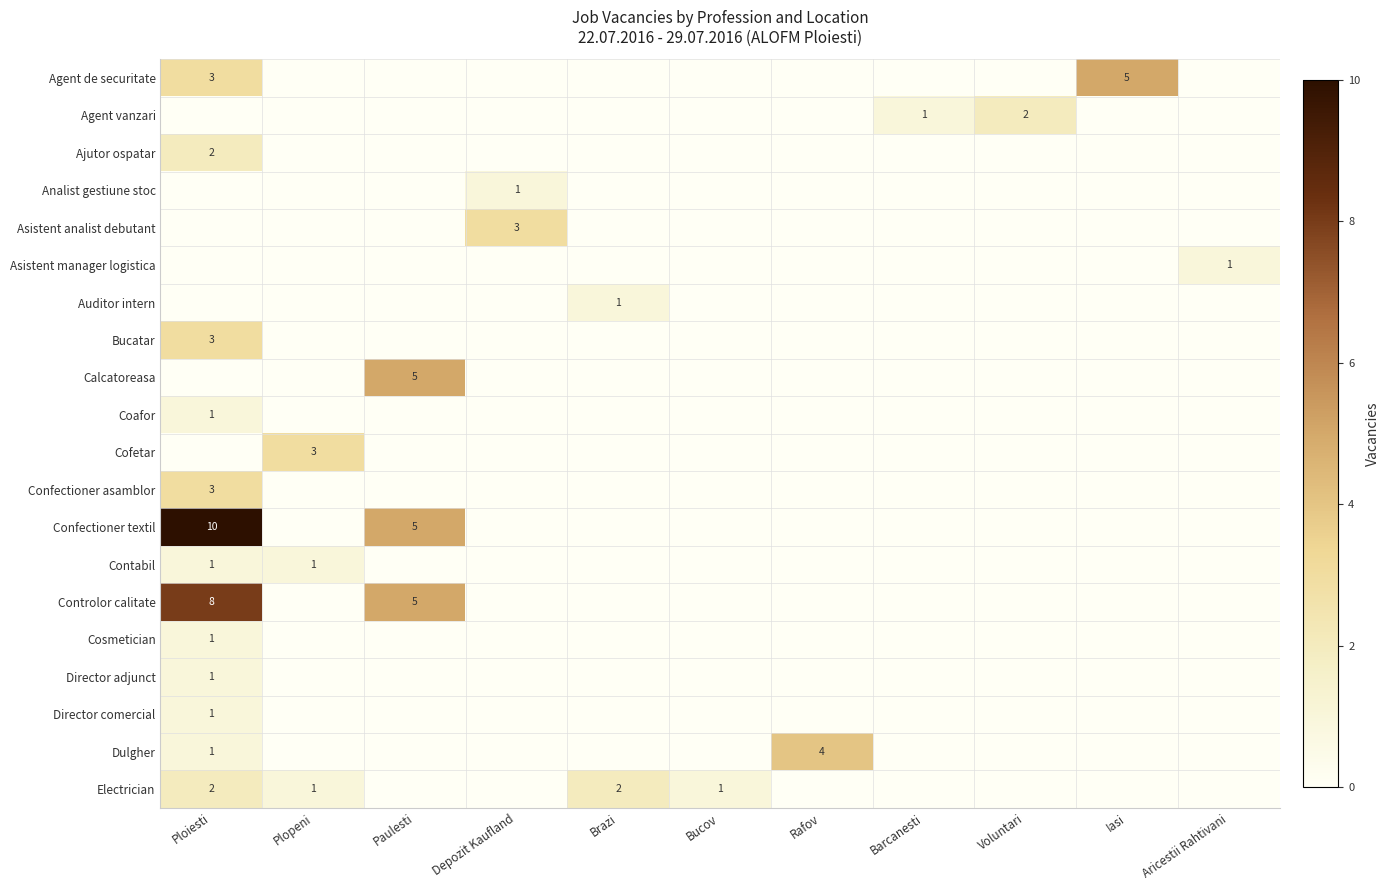

What is the greatest value displayed?

10